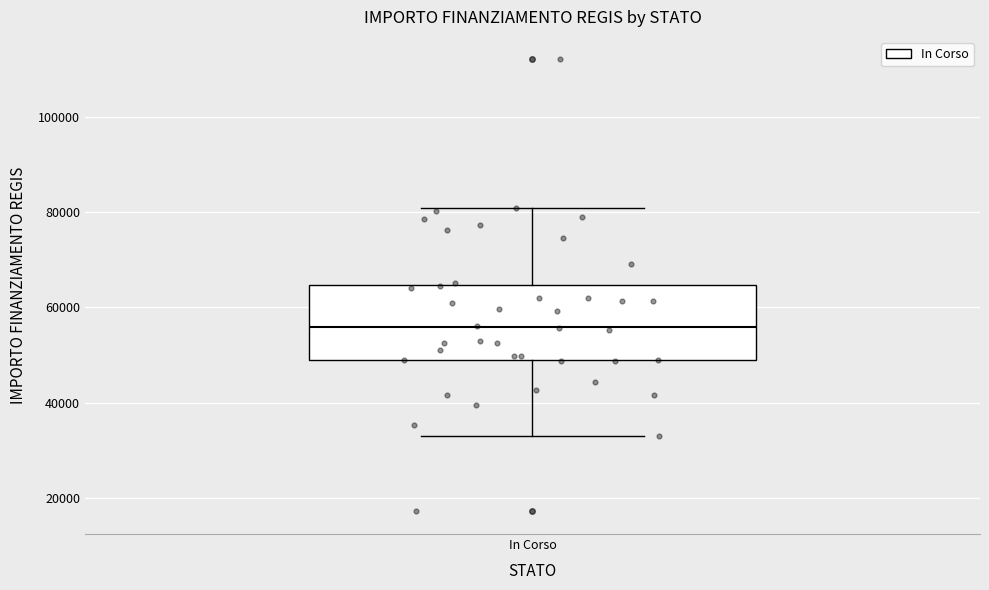

Where does the lower whisker of the box for In Corso end on the y-axis? The values are not printed on the chart, so give them approximately, as read against the axis.

32000